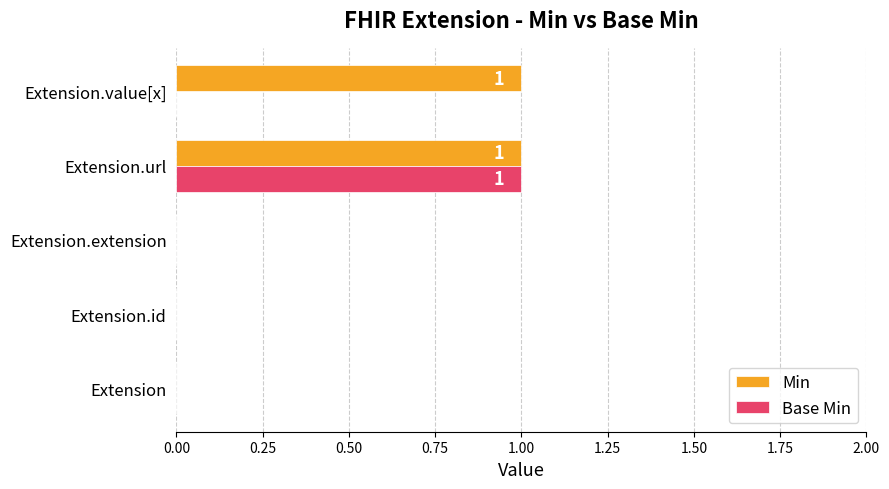

How many positive values does the Min series have?

2